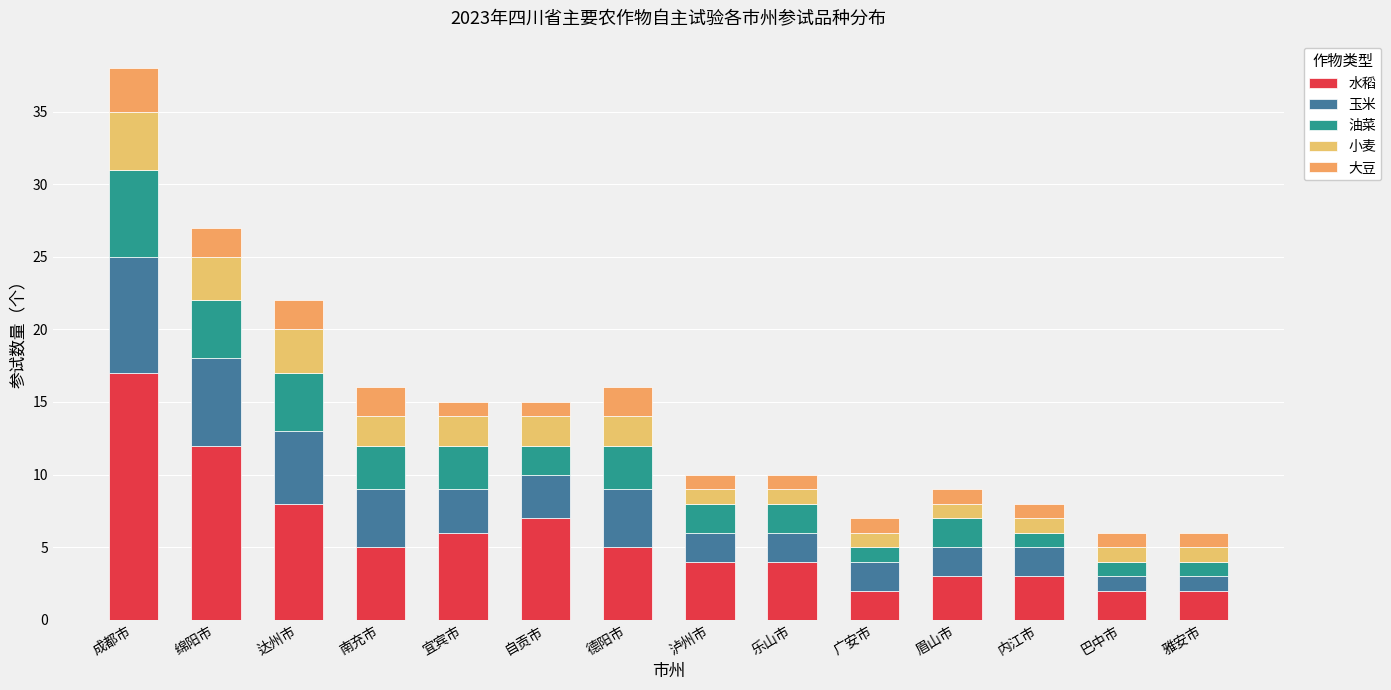

List the series in order of their peak value, lowest first.

大豆, 小麦, 油菜, 玉米, 水稻